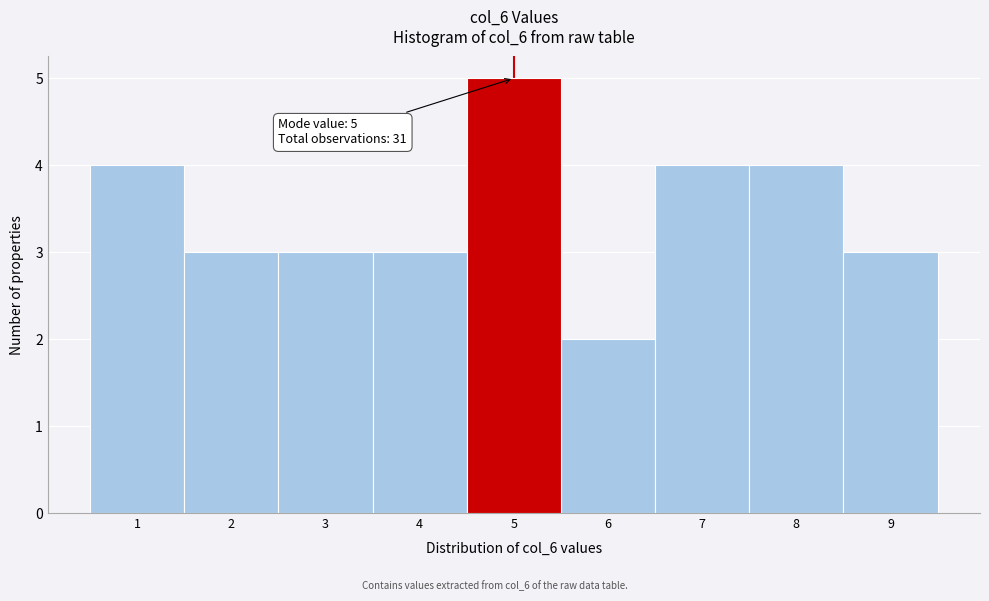

Over which range of the x-axis is the bar tallest?

4.5 to 5.5